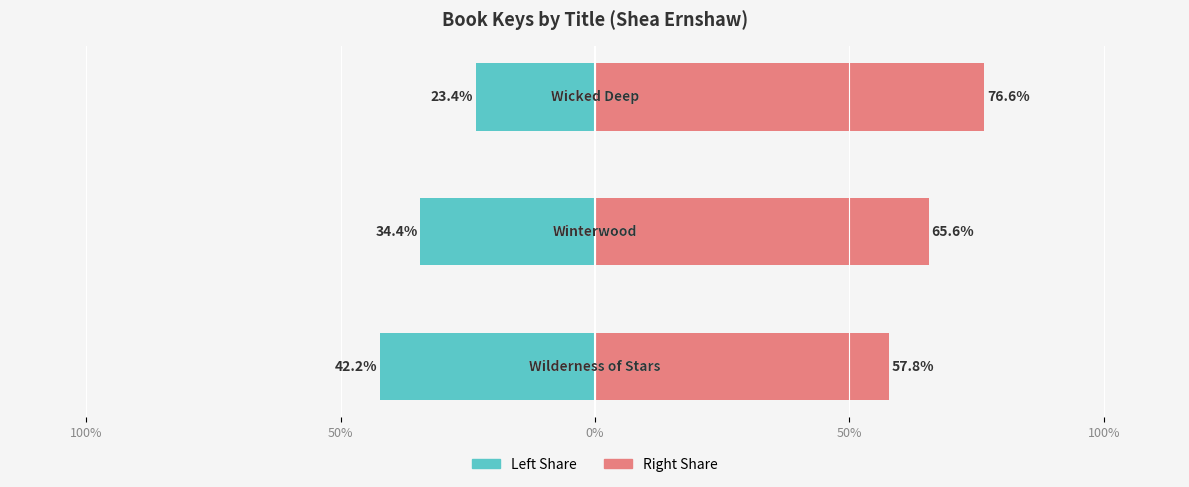

List the series in order of their peak value, highest first.

Key (right share), Key (left share)